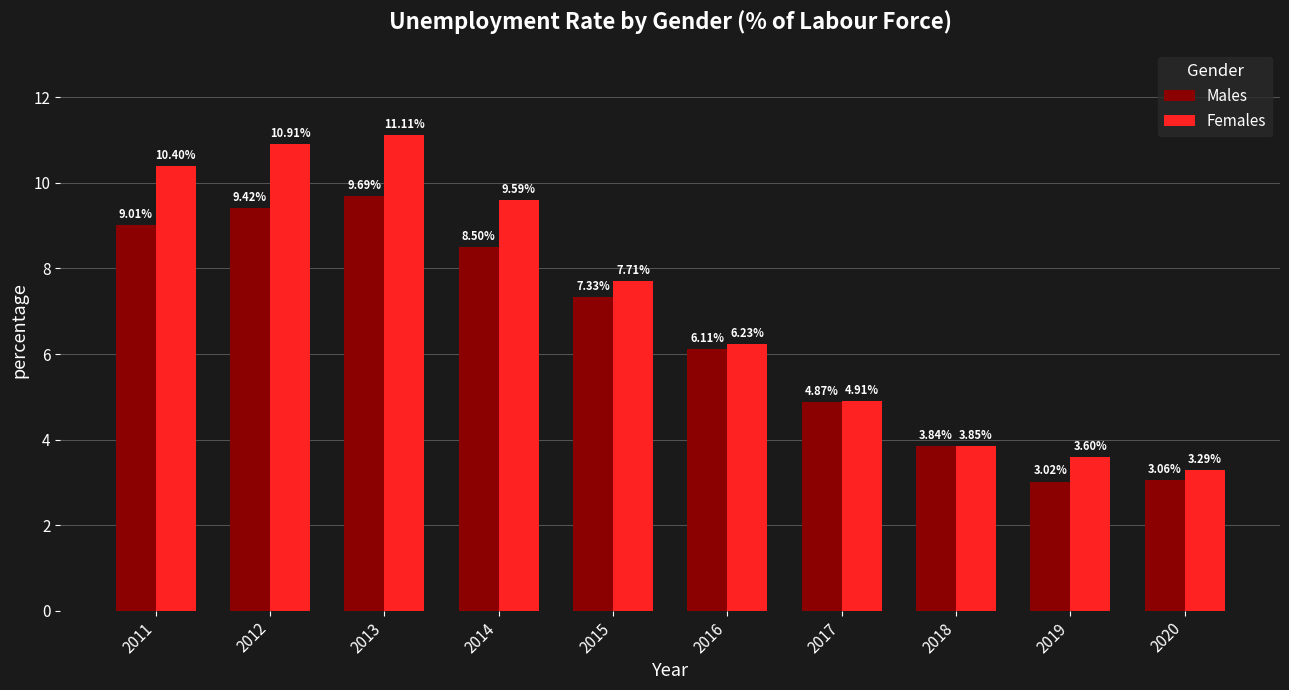

List the series in order of their overall mean, lowest first.

Males, Females